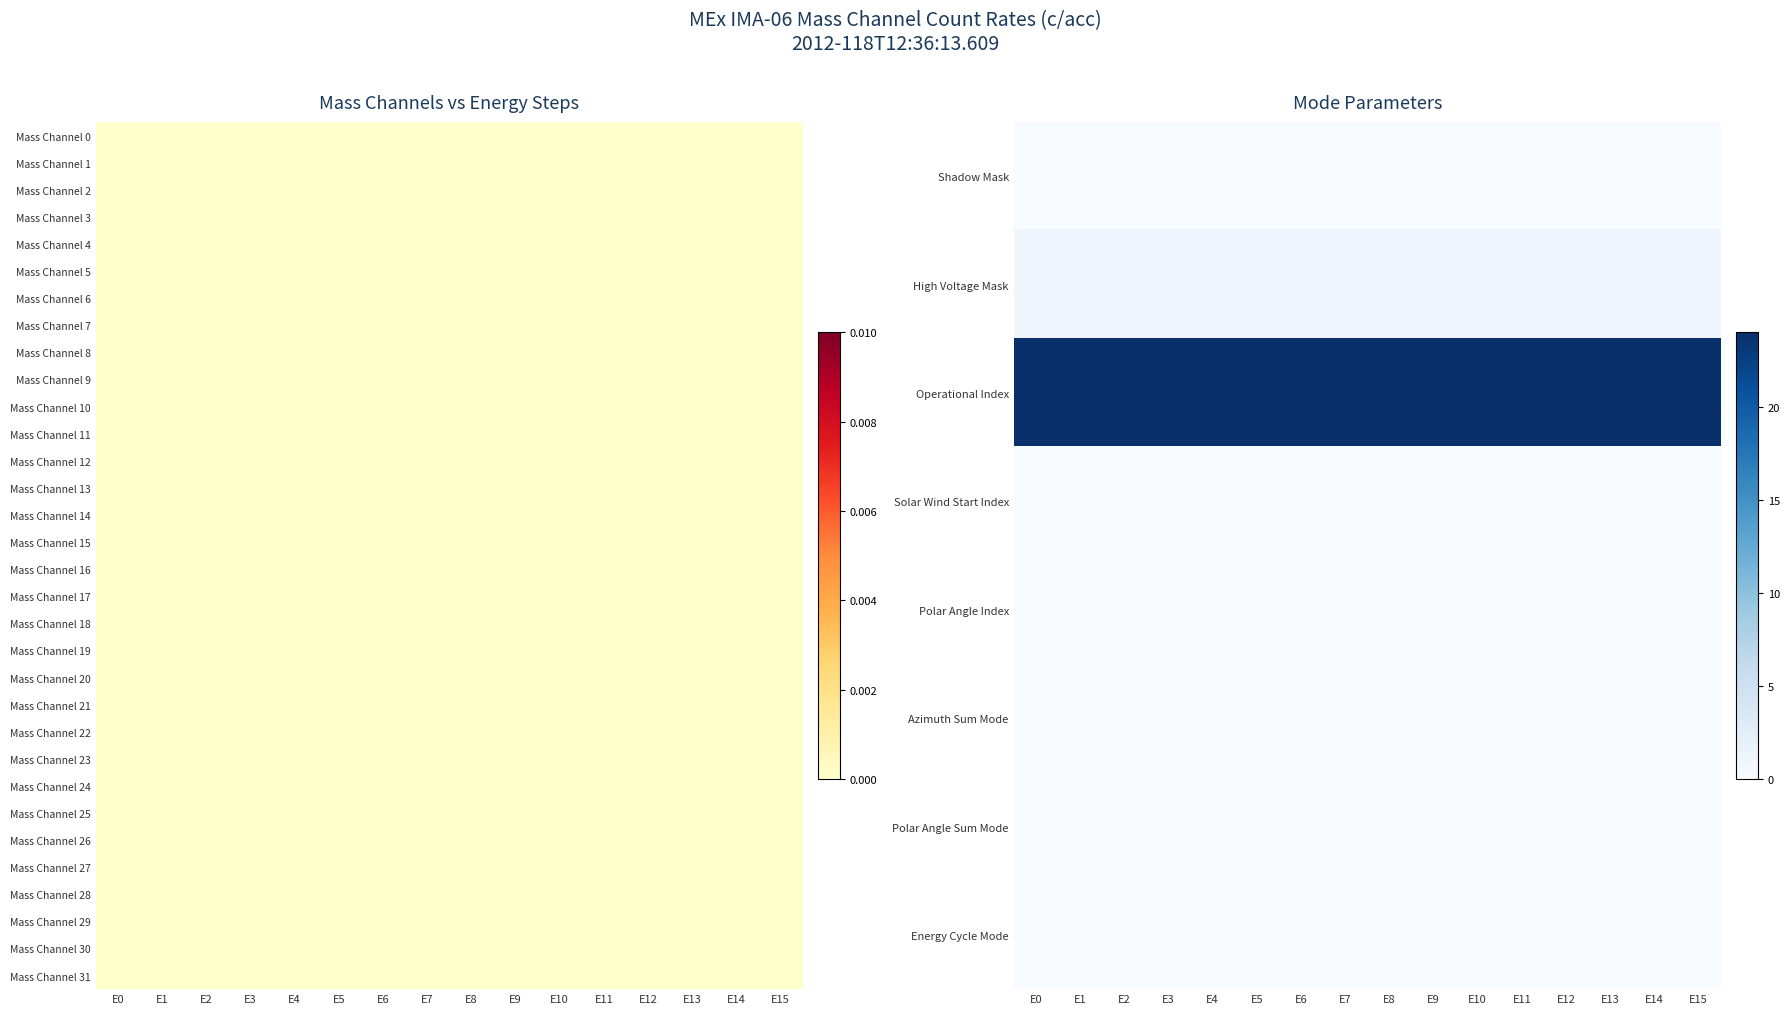

Is it true that Mass Channel 29 equals 0 at E5?

True